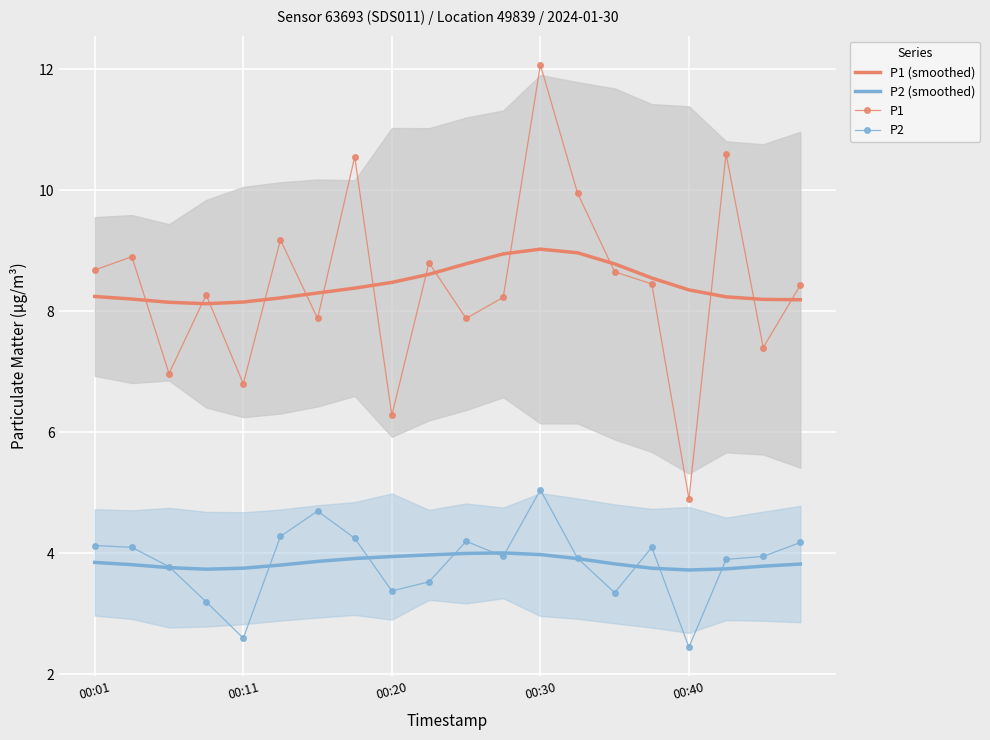

What is the maximum value for P1 (smoothed)?

9.0